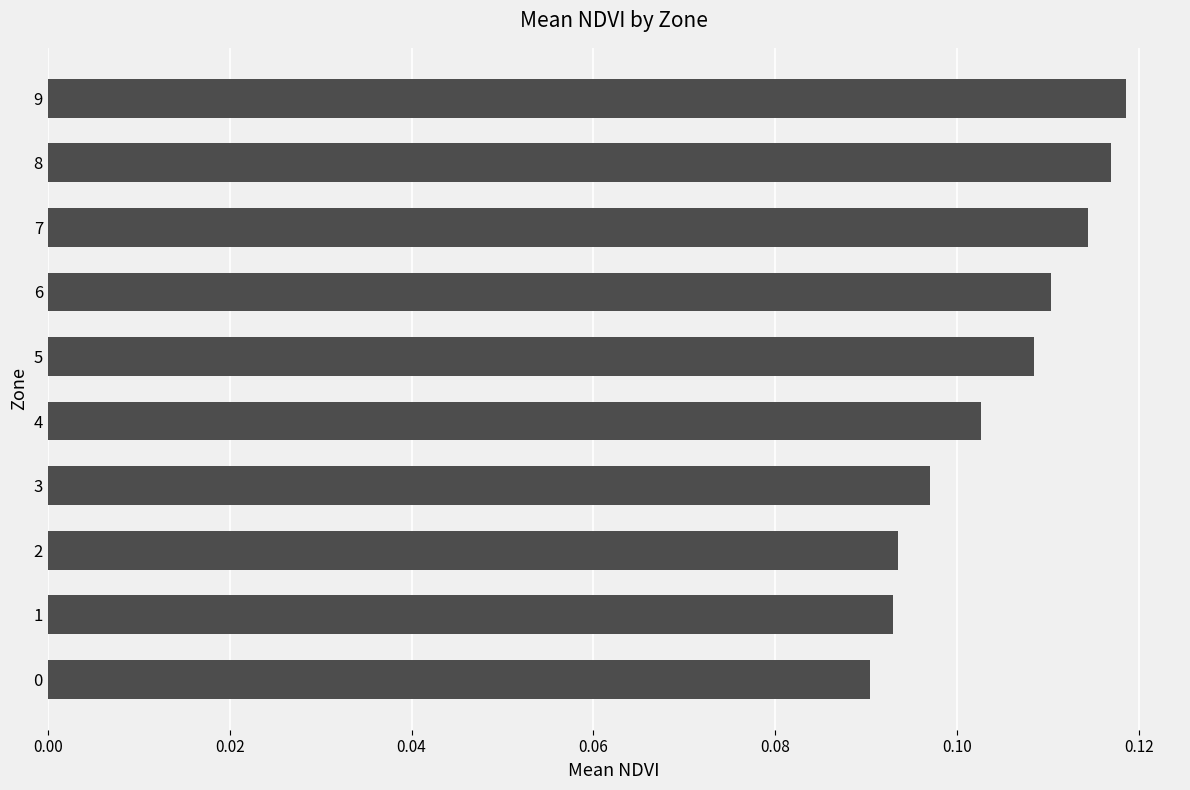

Count the number of data series in this chart.

1